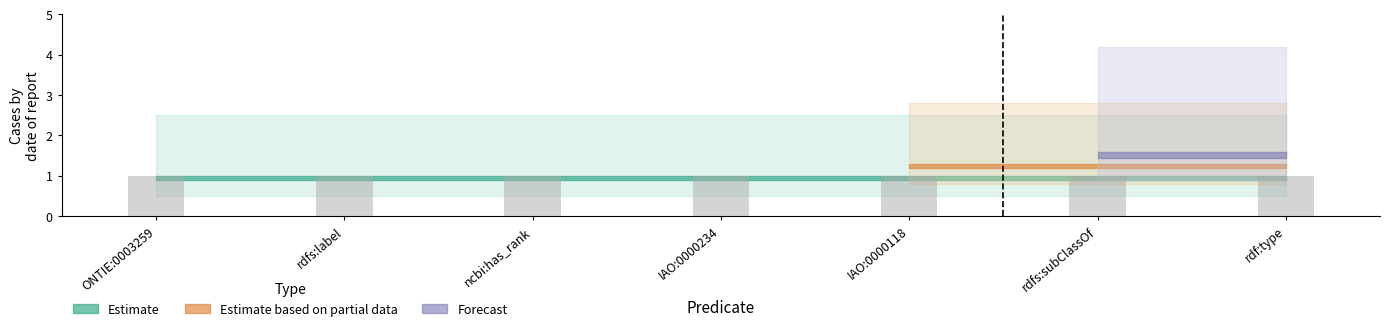

What position from the right is rdfs:label?

6